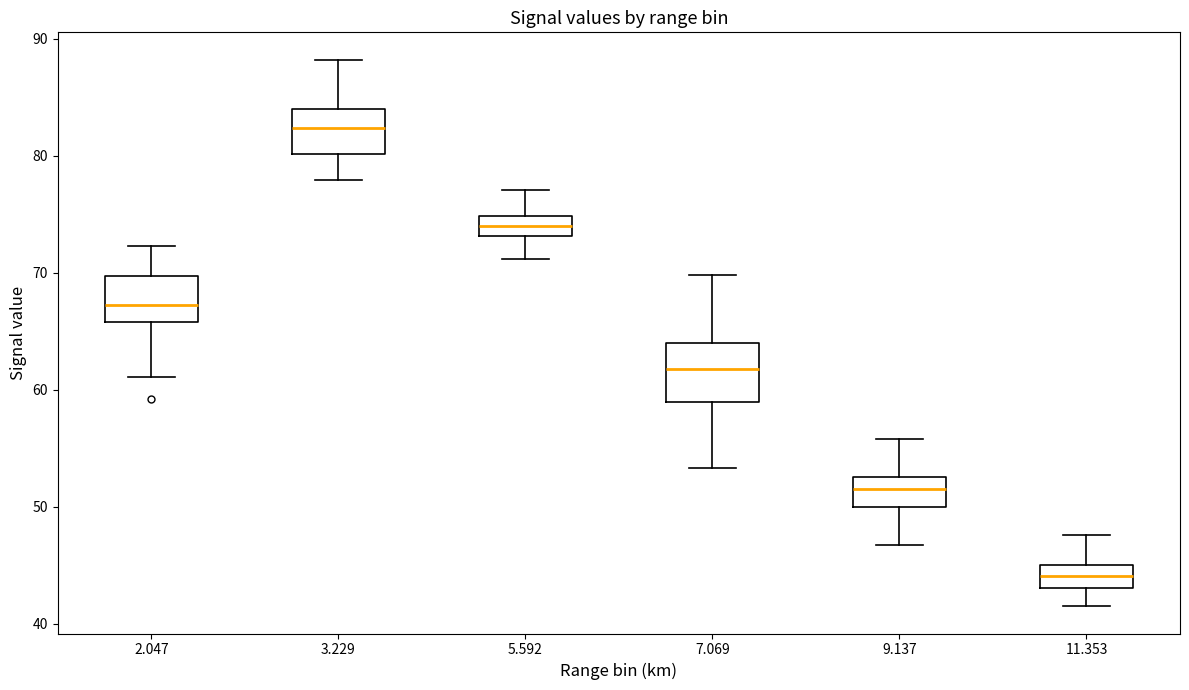

Which box has the lowest median line?

11.353